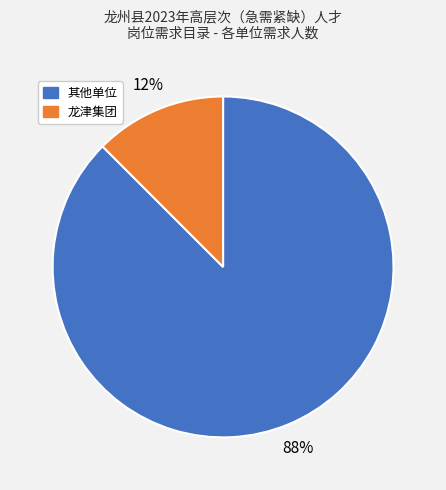

To the nearest percent, what is the average slice percentage?

50%